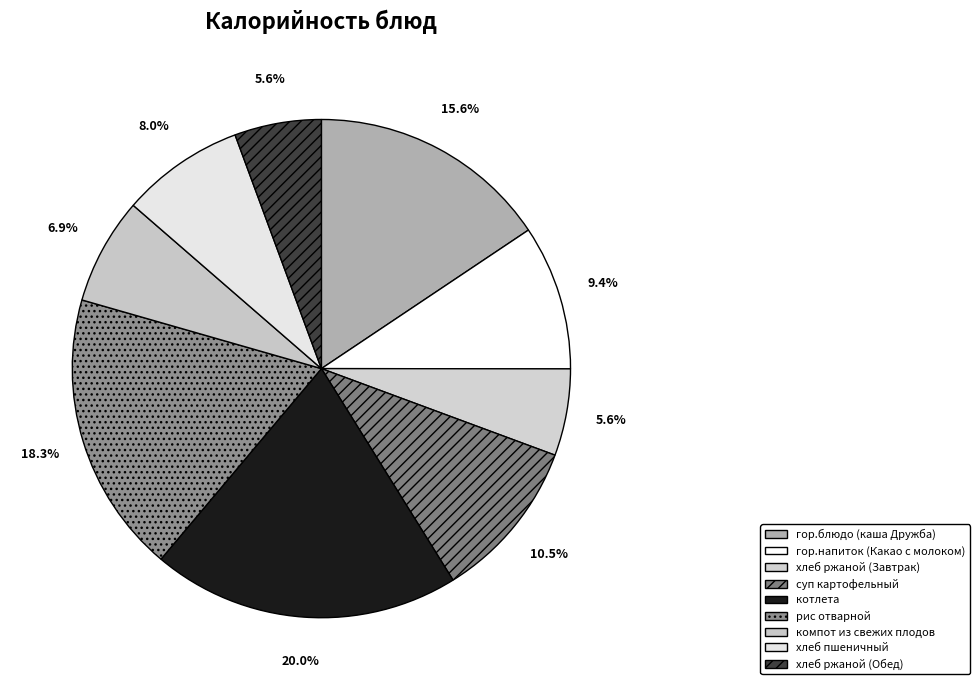

Does котлета account for over 50% of the chart?

No